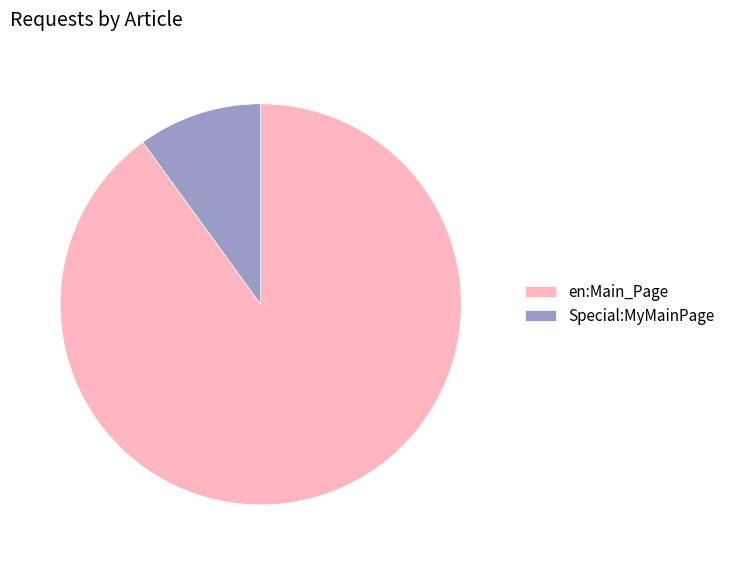

Between Special:MyMainPage and en:Main_Page, which is larger?

en:Main_Page